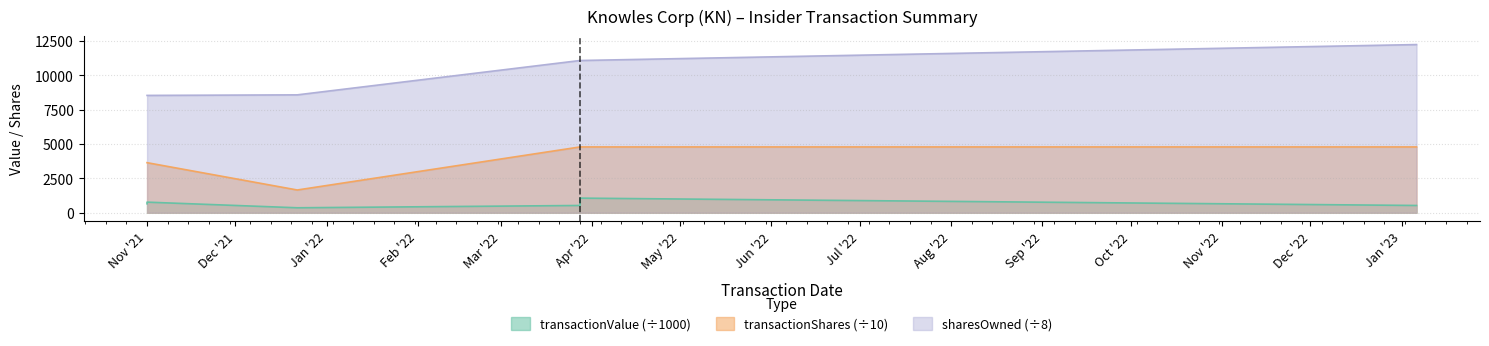

What is the difference between the maximum and second lowest values in the sharesOwnedFollowingTransaction series?

3699.4